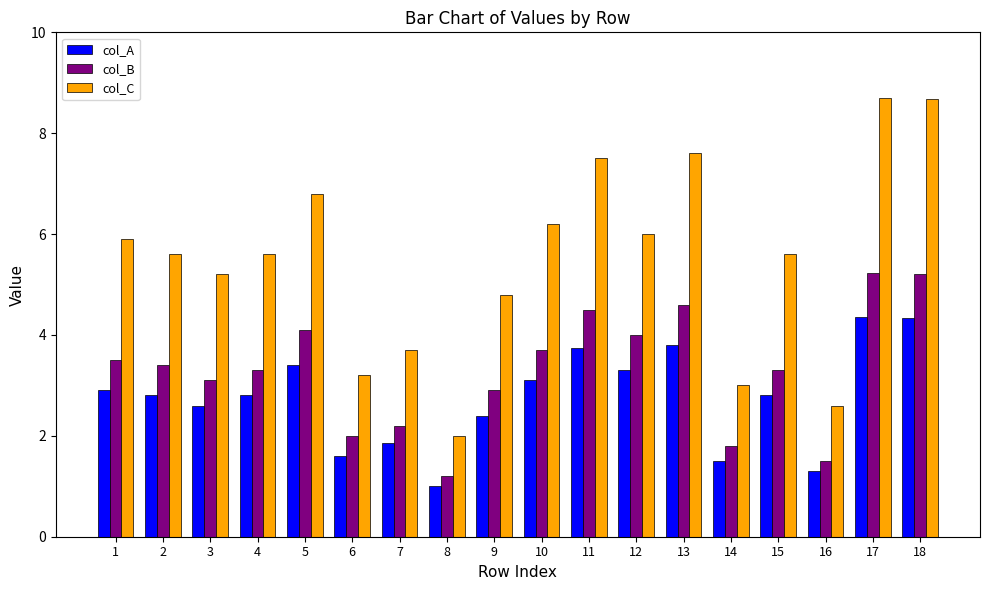

Is it true that col_B equals 0.5 at 16?

False